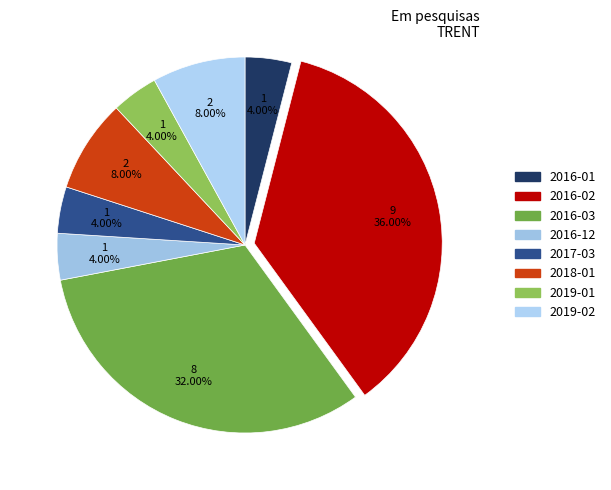

To the nearest percent, what is the difference between the largest and smallest slice percentages?

32%